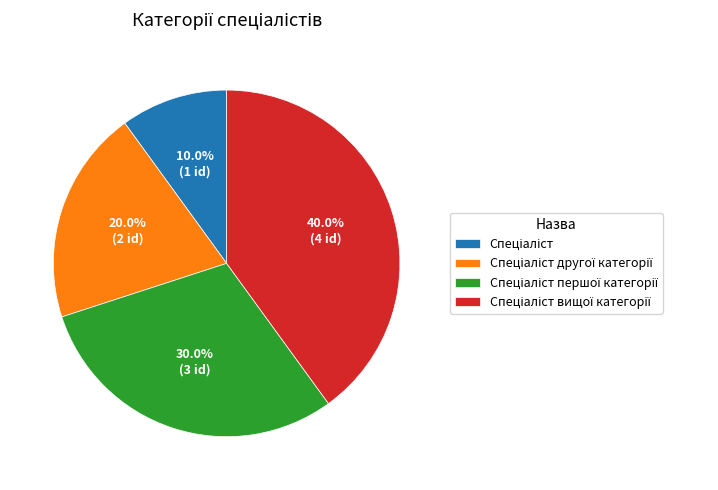

Does any single category account for the majority?

No